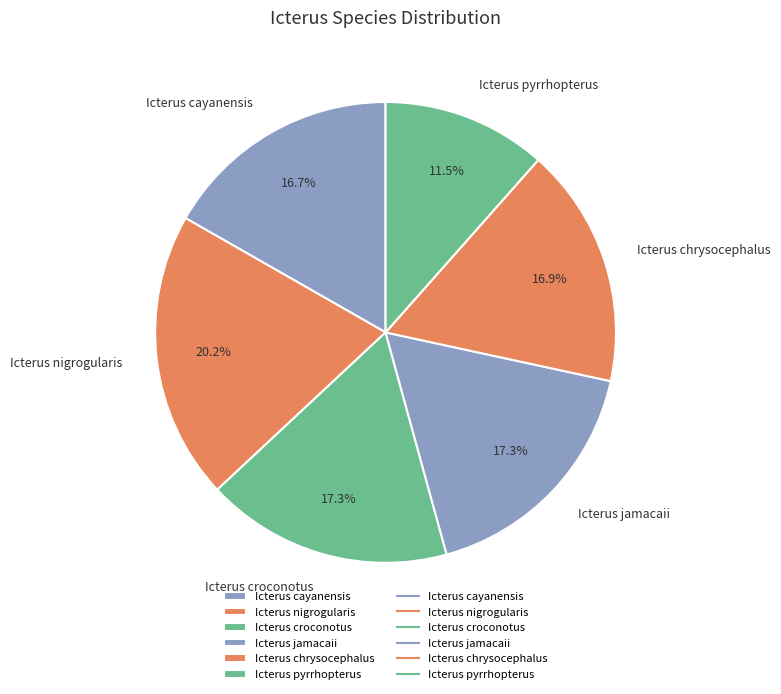

Which slice is the largest?

Icterus nigrogularis